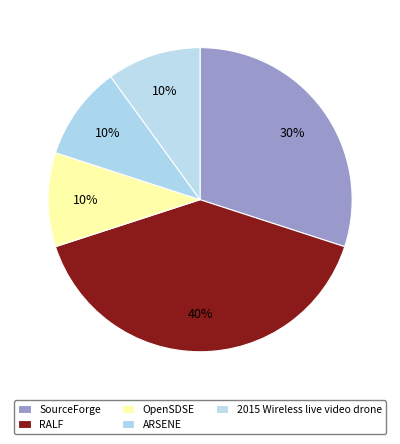

Is there any slice that represents more than half of the pie?

No